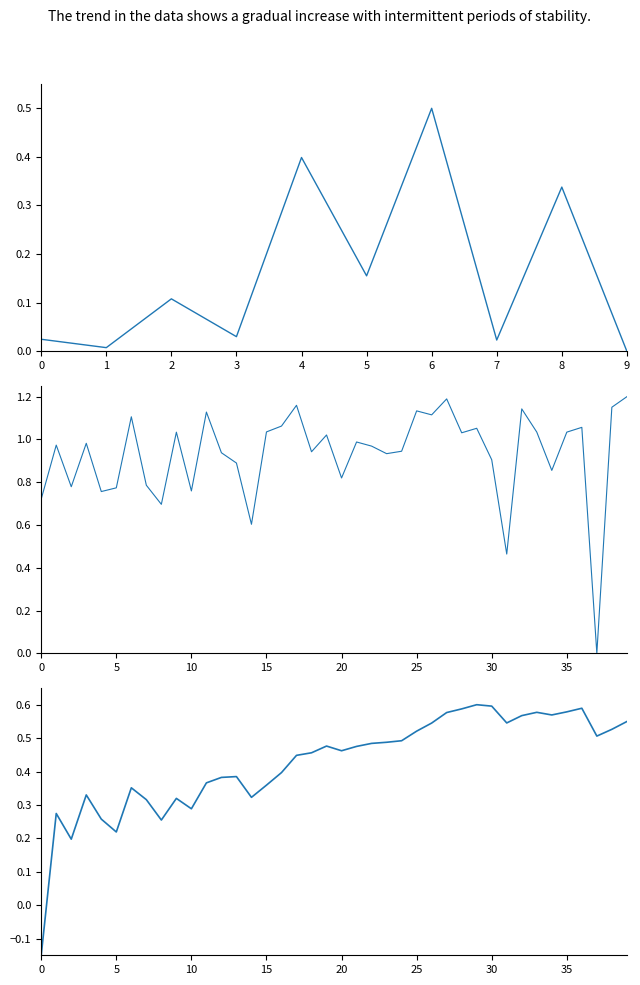

Rank the categories by value from highest to lowest.

39, 27, 17, 38, 32, 25, 11, 26, 6, 16, 36, 29, 15, 33, 35, 9, 28, 19, 21, 3, 1, 22, 24, 18, 12, 23, 30, 13, 34, 20, 7, 2, 5, 10, 4, 0, 8, 14, 31, 37